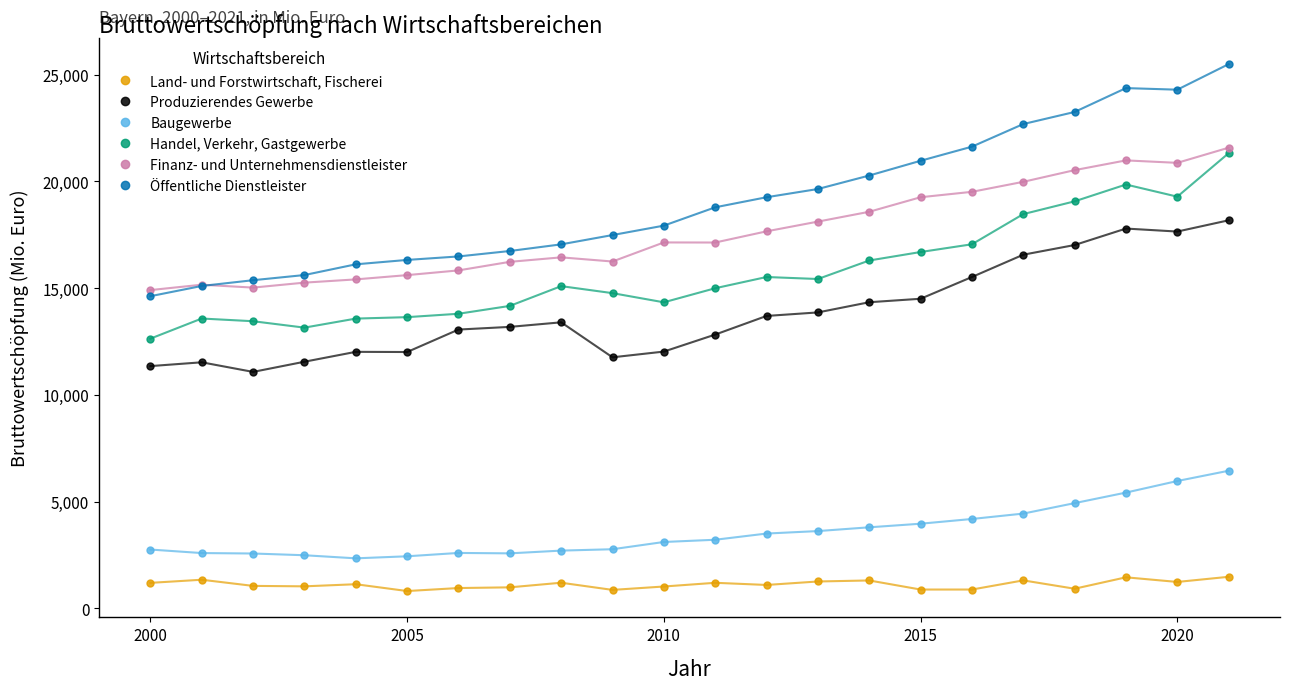

What is the value of the Baugewerbe point at the 10th from the left?

2772.4